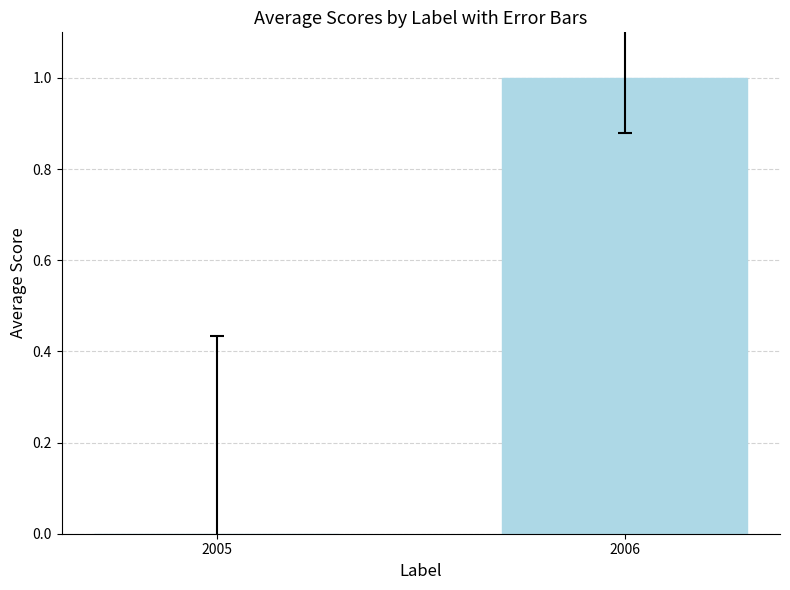

Which has a higher value, 2006 or 2005?

2006